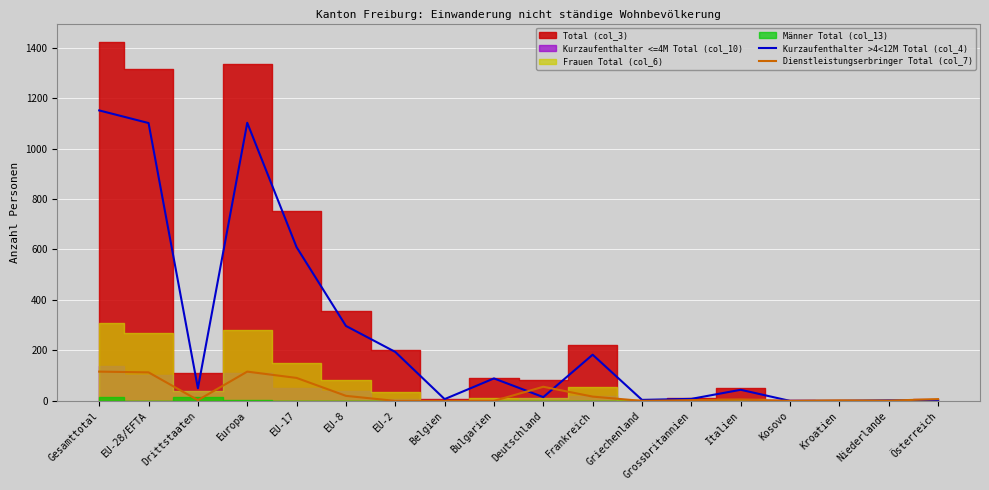

Is it true that Dienstleistungserbringer Total (col_7) equals 17 at Frankreich?

True